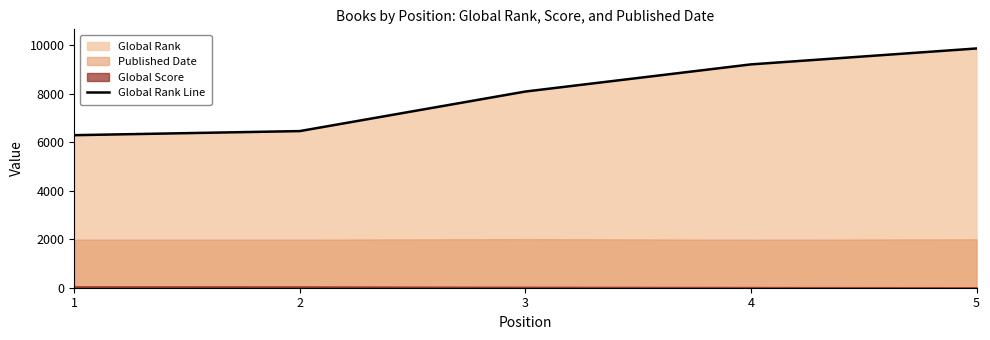

Reading right to left, list all the values displayed in this chart.

5=9861	4=9205	3=8086	2=6456	1=6287